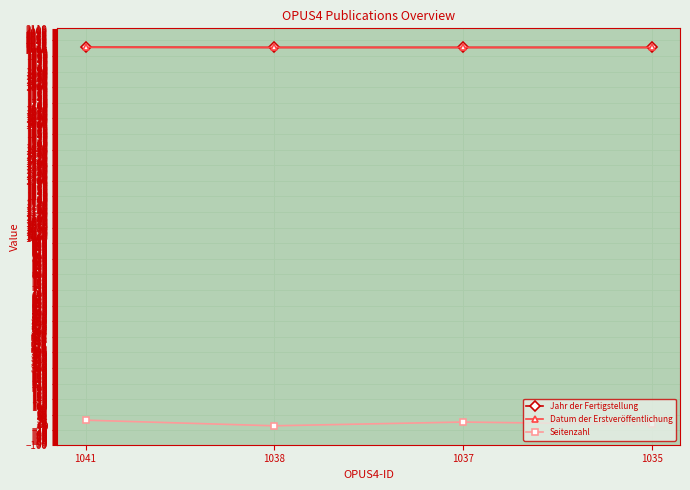

Does the chart have visible grid lines?

Yes